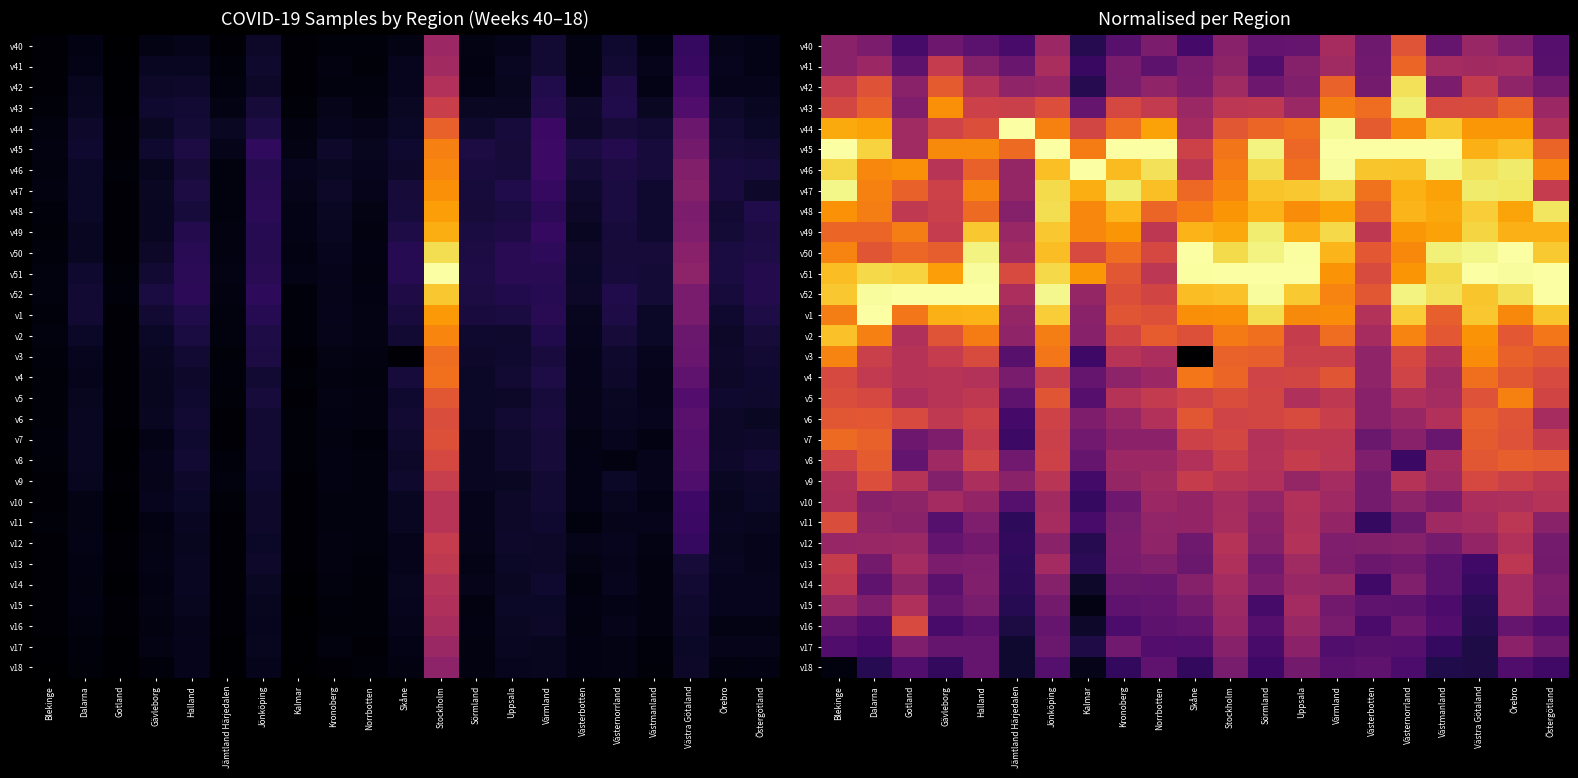

Count the number of data series in this chart.

31